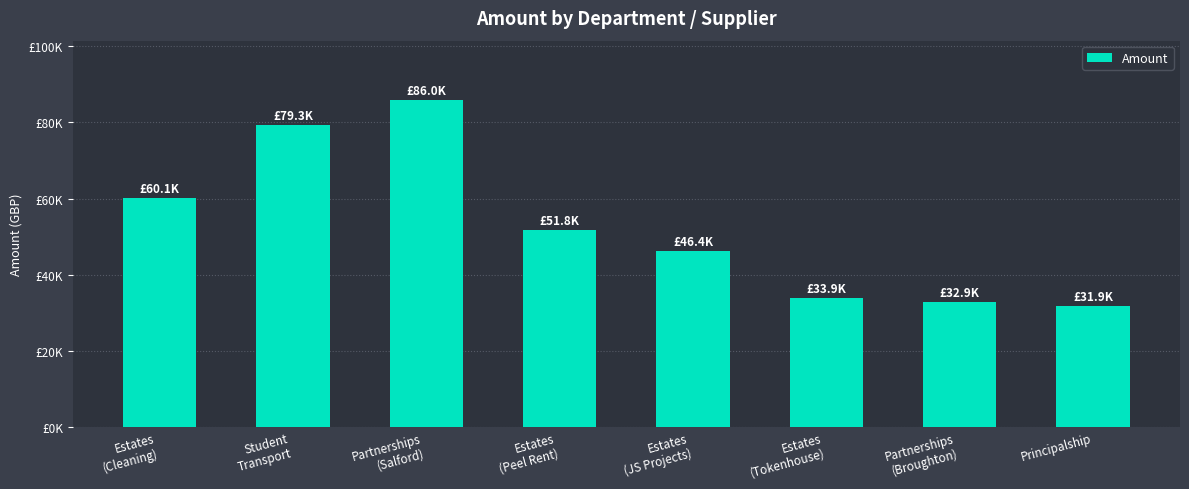

Are the bars horizontal?

No